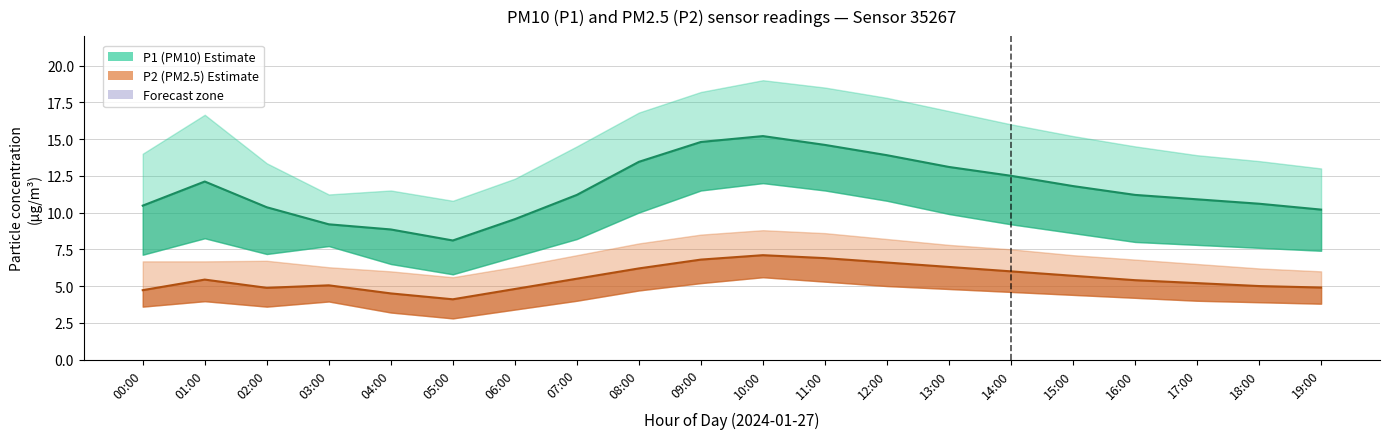

Where is P1 line nearest to the value 11?

17:00